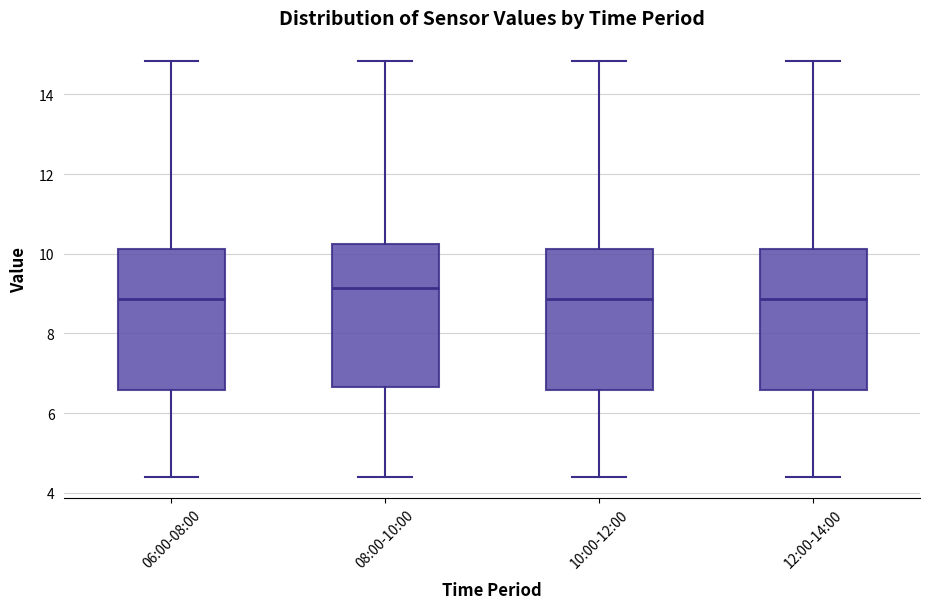

Reading left to right, transcribe this box plot: for each box, give where its median line is, the range the box spans, and where its two whiskers end, as read against the y-axis. The values are not printed on the chart, so give them approximately, as read against the axis.

06:00-08:00: median 8.8, box 6.6 to 10.2, whiskers 4.4 to 14.8
08:00-10:00: median 9.2, box 6.6 to 10.2, whiskers 4.4 to 14.8
10:00-12:00: median 8.8, box 6.6 to 10.2, whiskers 4.4 to 14.8
12:00-14:00: median 8.8, box 6.6 to 10.2, whiskers 4.4 to 14.8